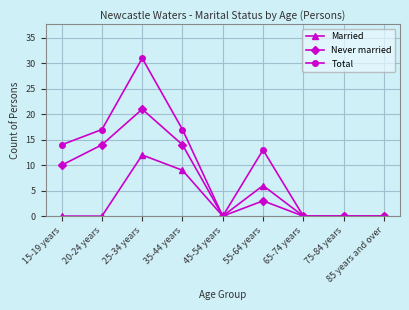

In Never married, how many points are higher than both neighbors (excluding endpoints)?

2